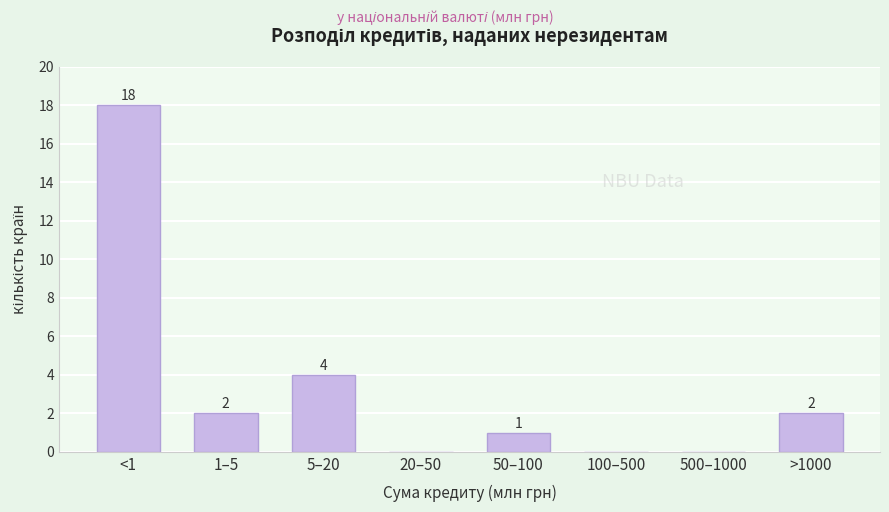

Reading right to left, extract all data points from this chart.

>1000=2	500–1000=0	100–500=0	50–100=1	20–50=0	5–20=4	1–5=2	<1=18